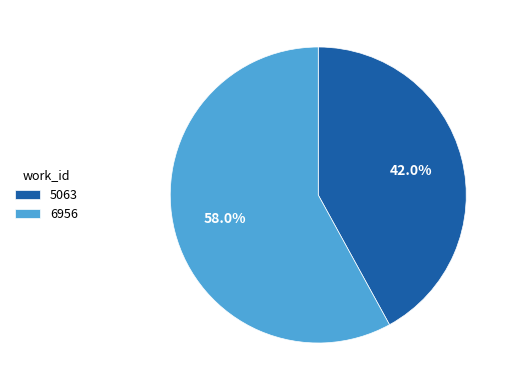

To the nearest percent, what percentage of the pie is 6956?

58%